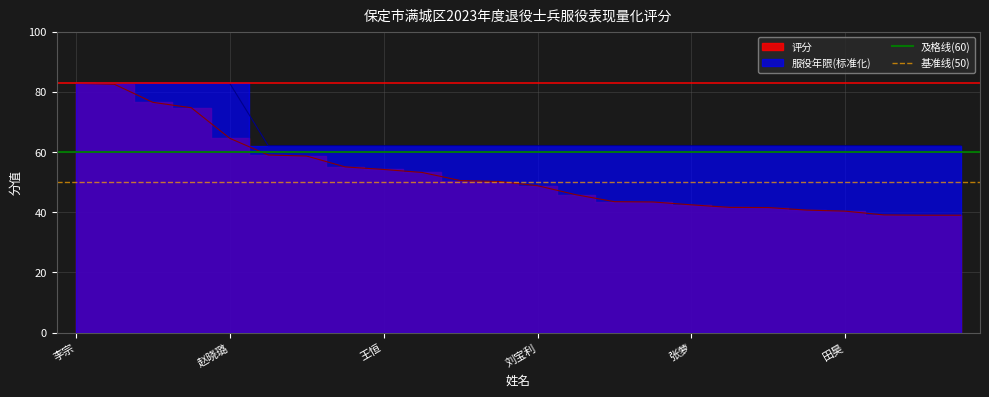

What is the sum of all 基准线(50) values?

100